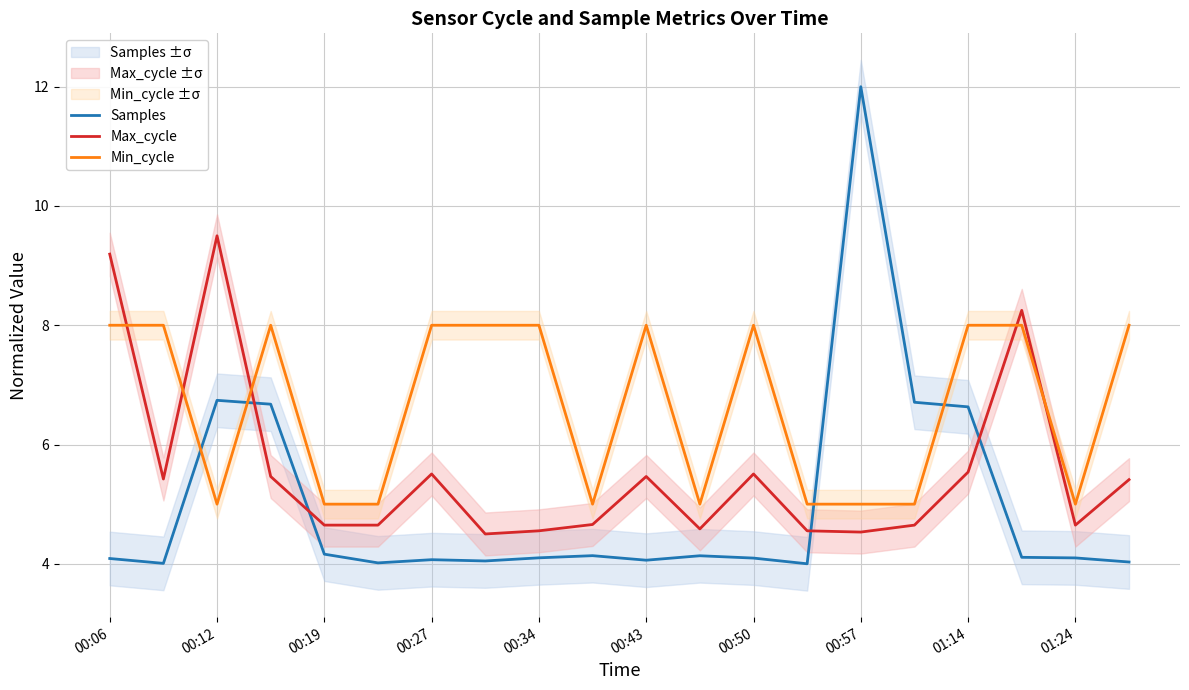

Rank the series by their maximum value, from lowest to highest.

Min_cycle, Max_cycle, Samples